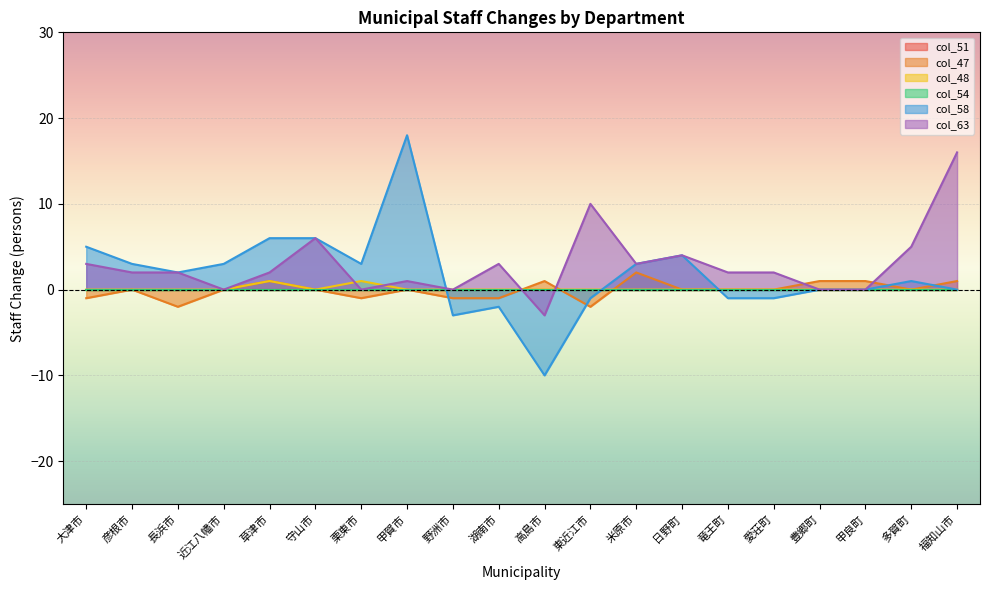

Does the chart display data point markers on the line(s)?

No